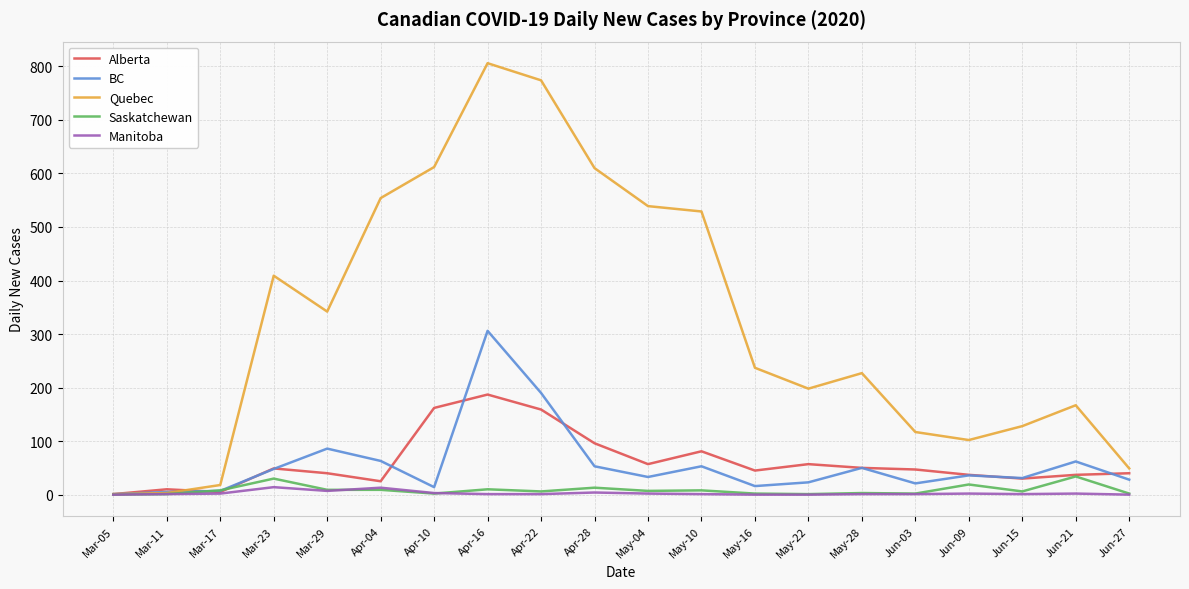

Which label corresponds to the largest value in the chart?

Apr-16